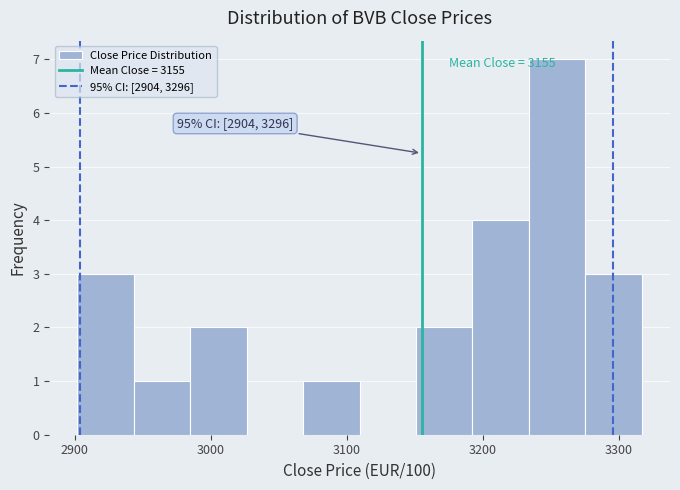

Which range on the x-axis has the tallest bar?

3230 to 3280